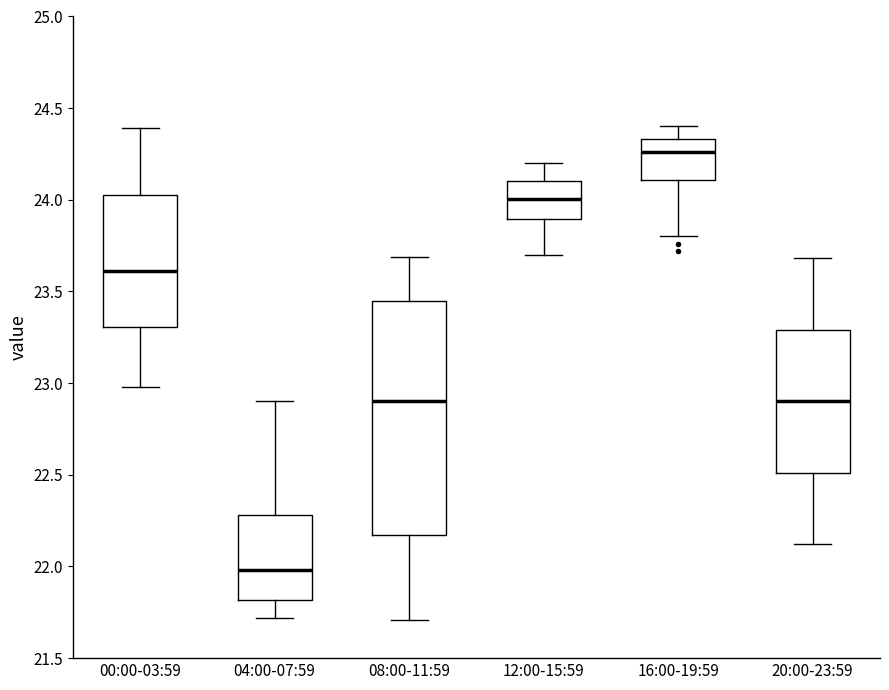

Which box's median line is the lowest?

04:00-07:59